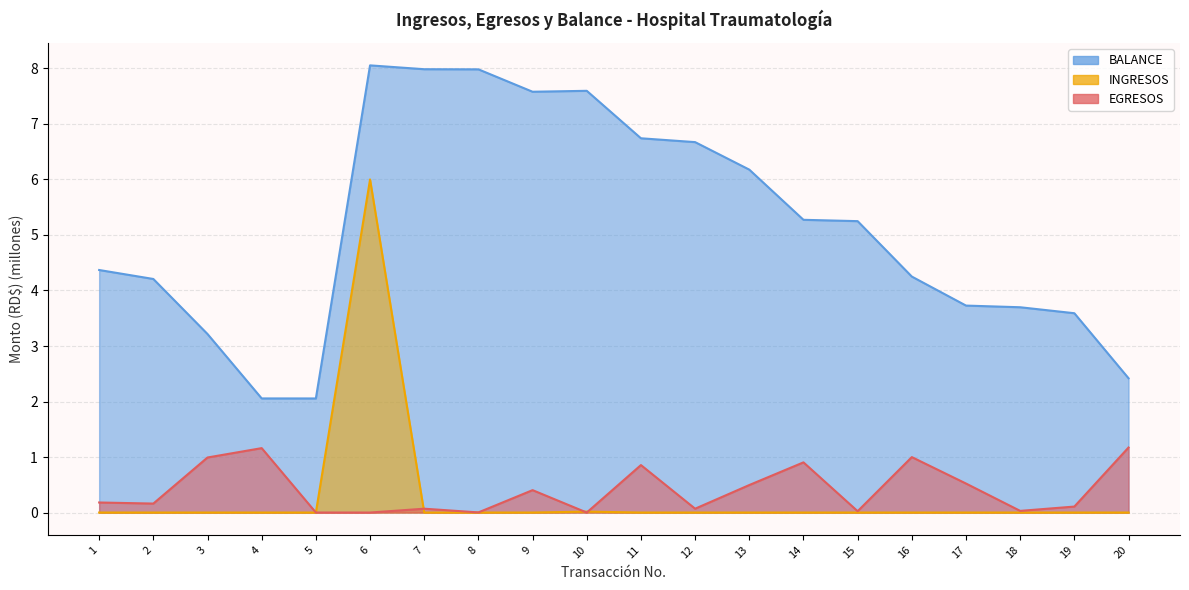

Rank the series at 5 from lowest to highest value.

INGRESOS, EGRESOS, BALANCE